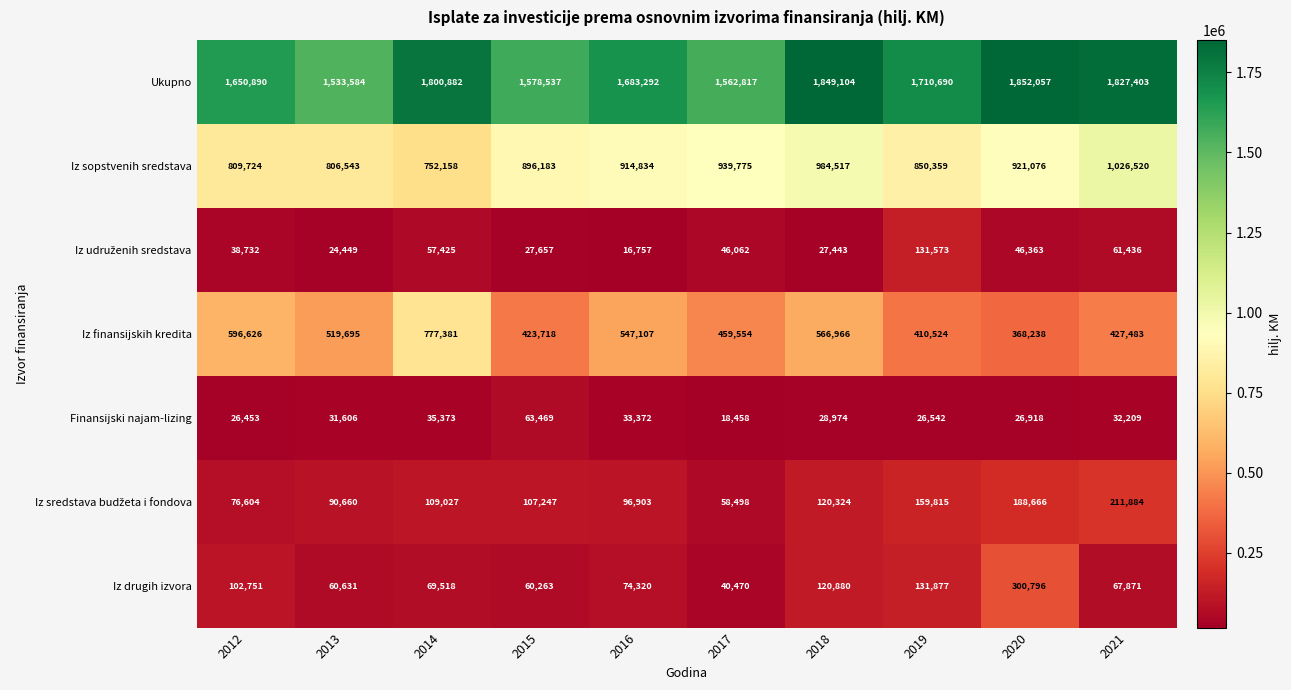

Which series changed the most between 2012 and 2020?

Iz finansijskih kredita